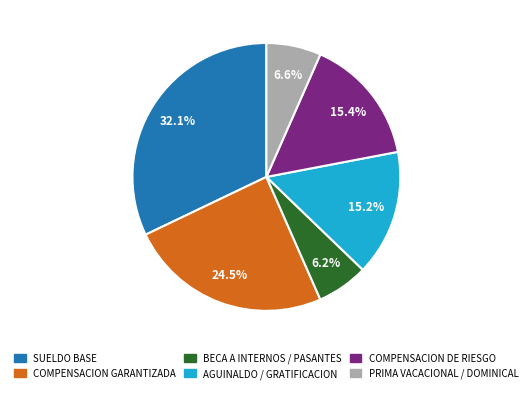

Does any single category account for the majority?

No